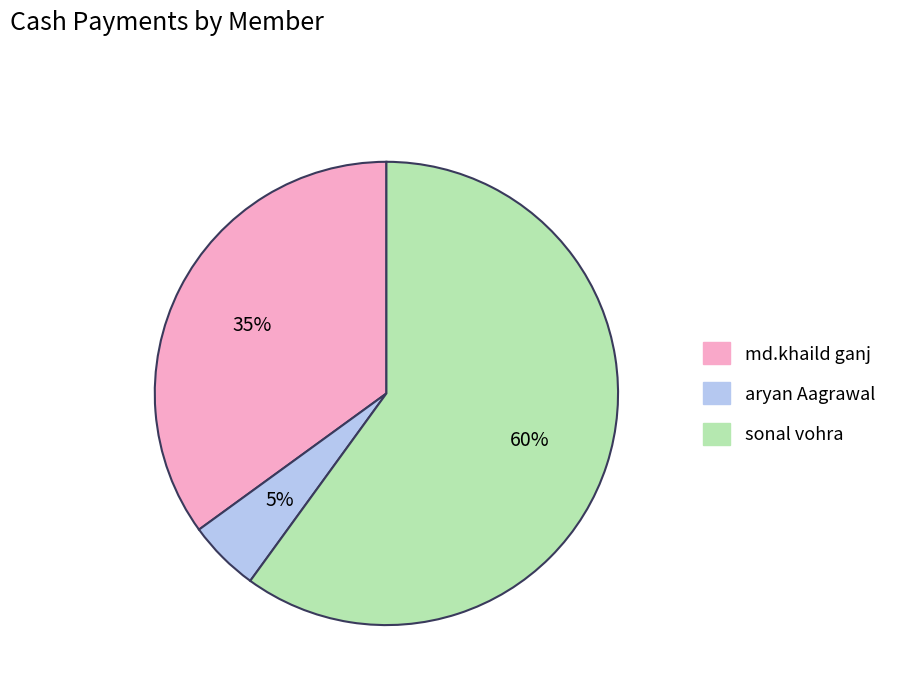

What percentage is the aryan Aagrawal slice, to the nearest percent?

5%